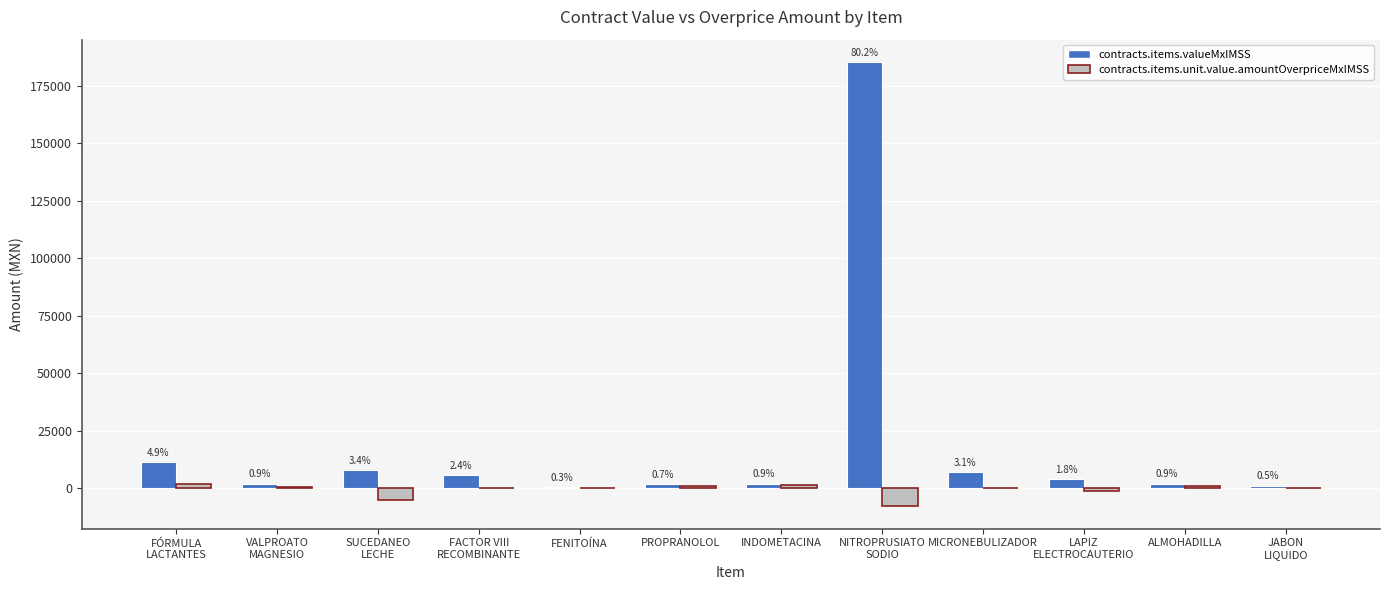

What is the spread (max minus min) of values at FÓRMULA
LACTANTES?

9423.3